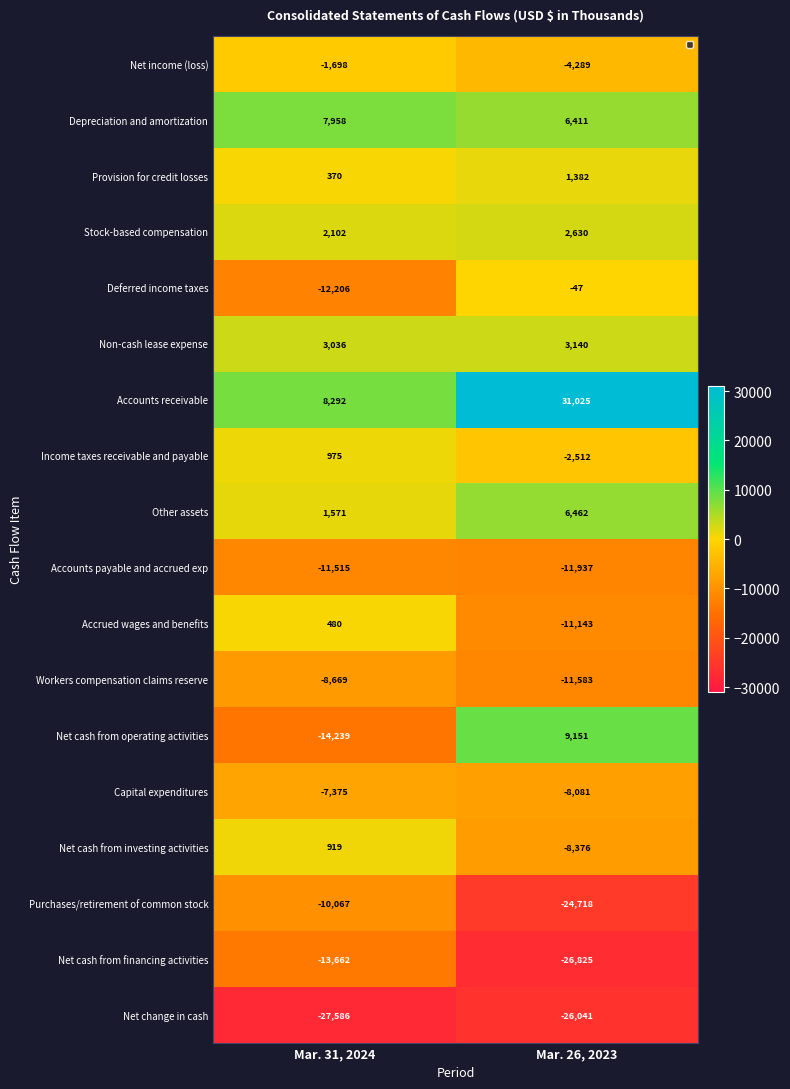

What is the maximum value shown in the chart?

31025